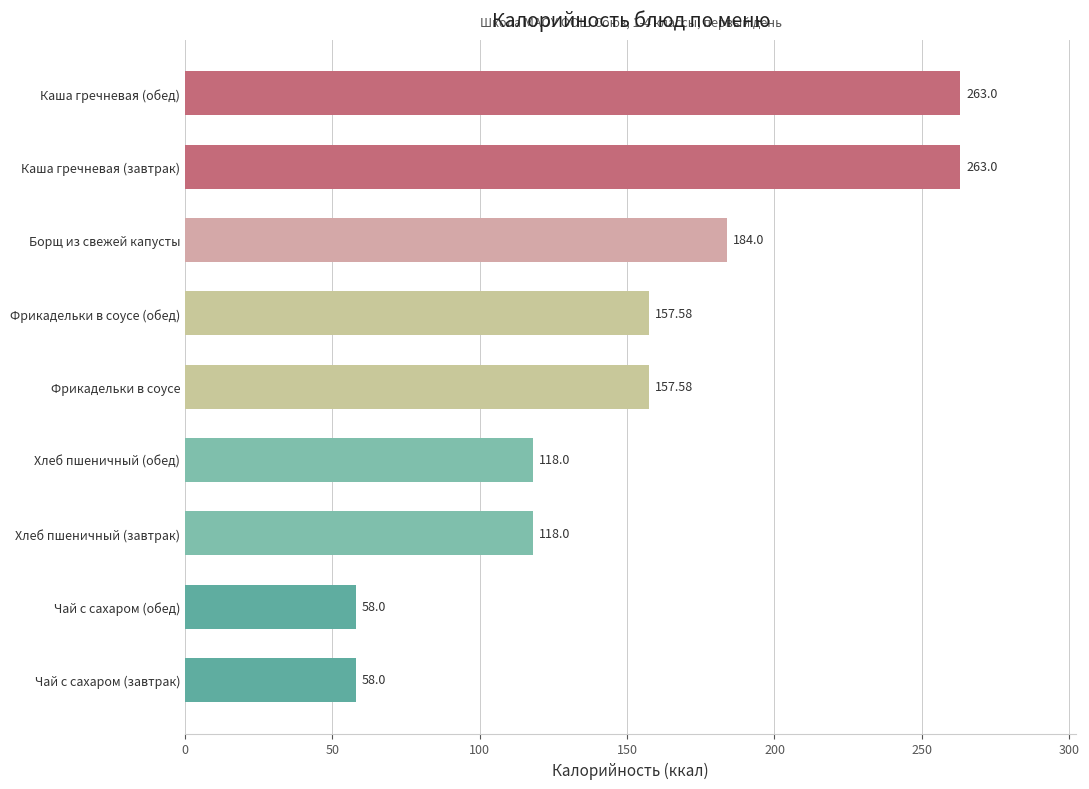

What is the ratio of the value at Чай с сахаром (завтрак) to the value at Борщ из свежей капусты?

0.3